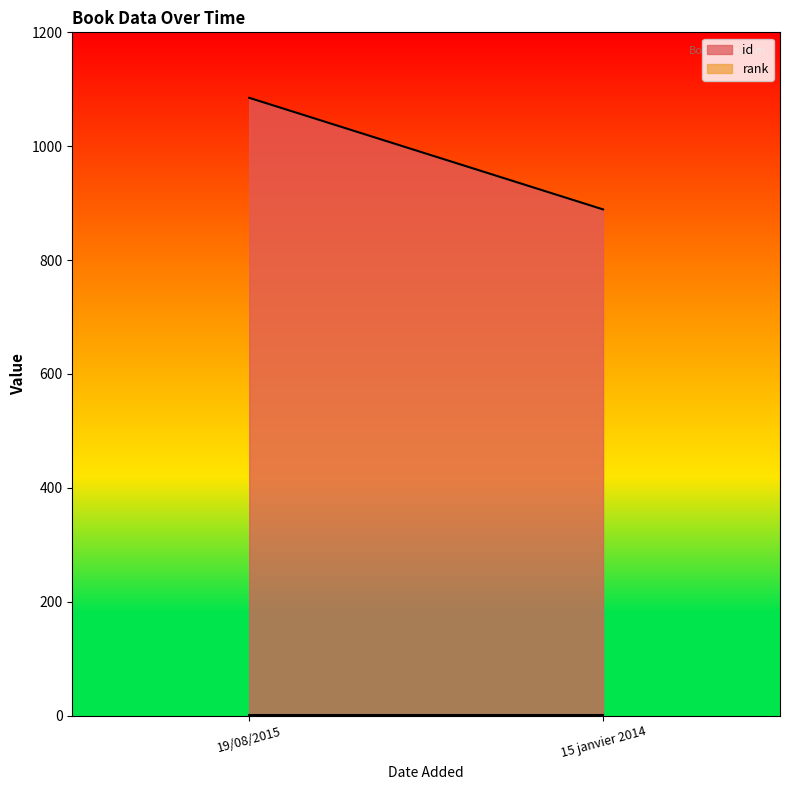

What is the label of the 1st point from the left?

19/08/2015